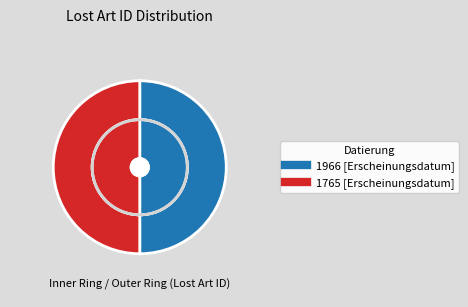

Is the sum of 1765 [Erscheinungsdatum] and 1966 [Erscheinungsdatum] greater than half?

Yes